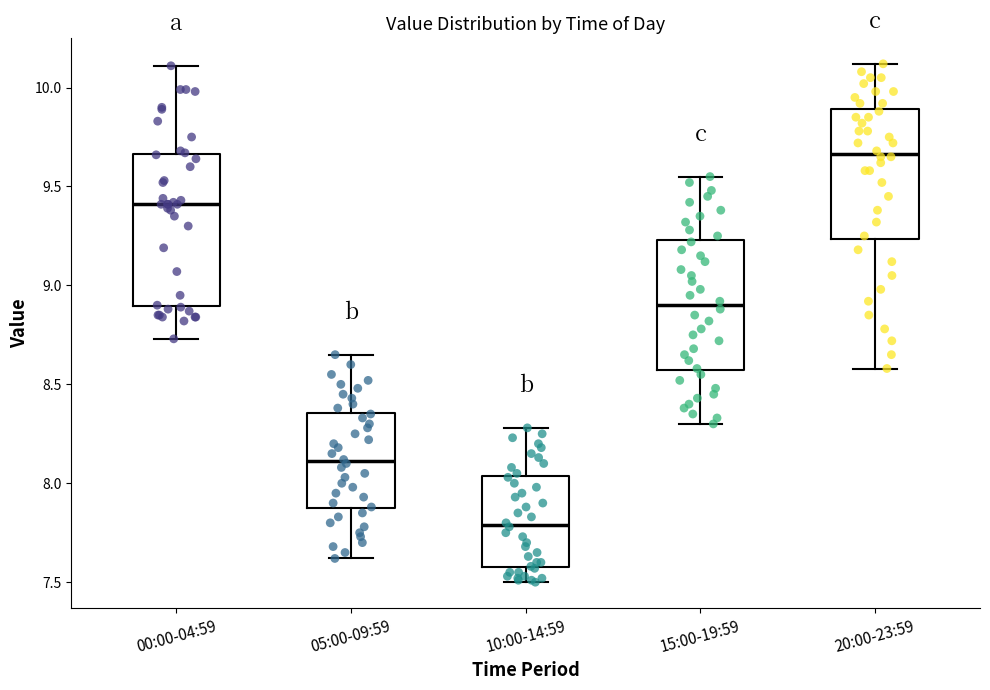

Which box has the highest median line?

20:00-23:59